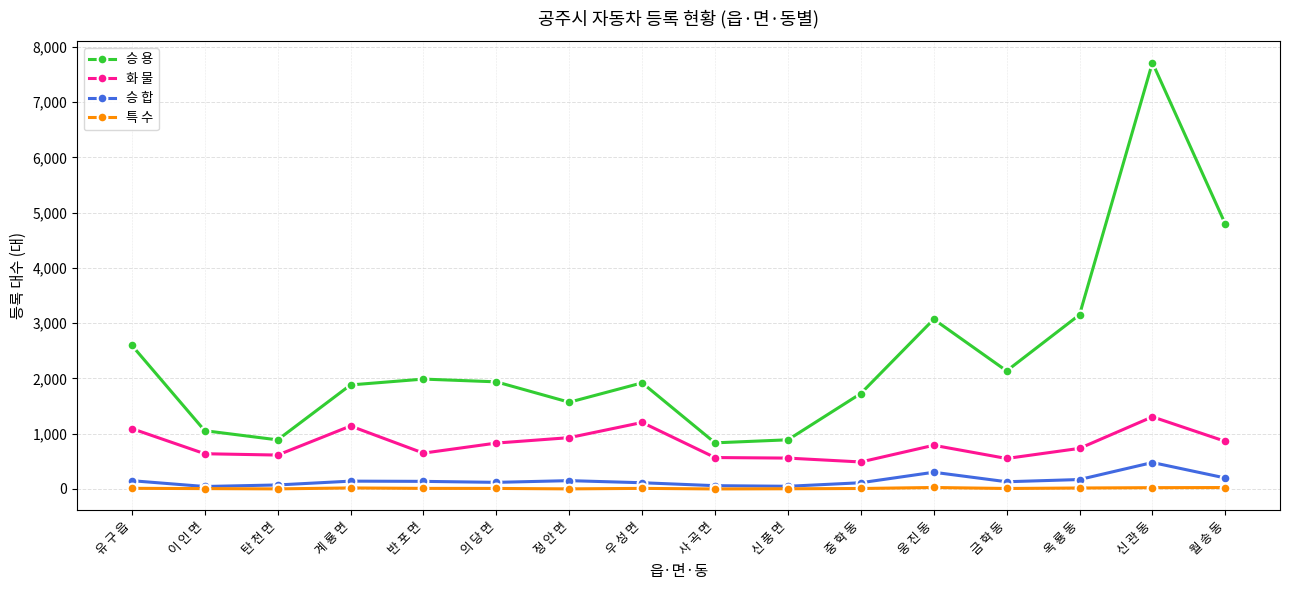

What is the smallest value displayed?

1